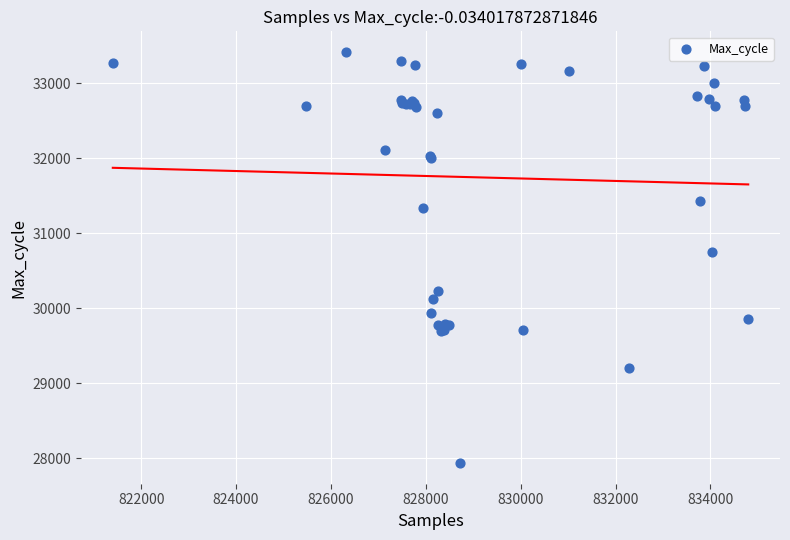

What Y value in the scatter plot is closest to 30675?

30743